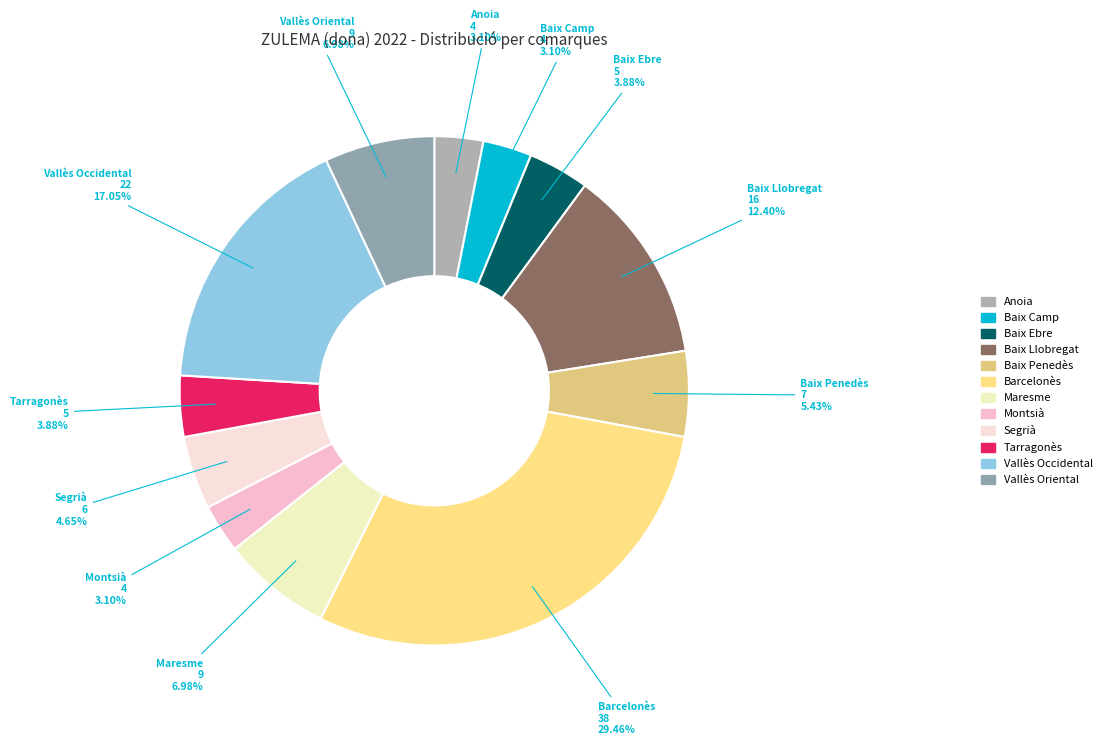

Does any single category account for the majority?

No